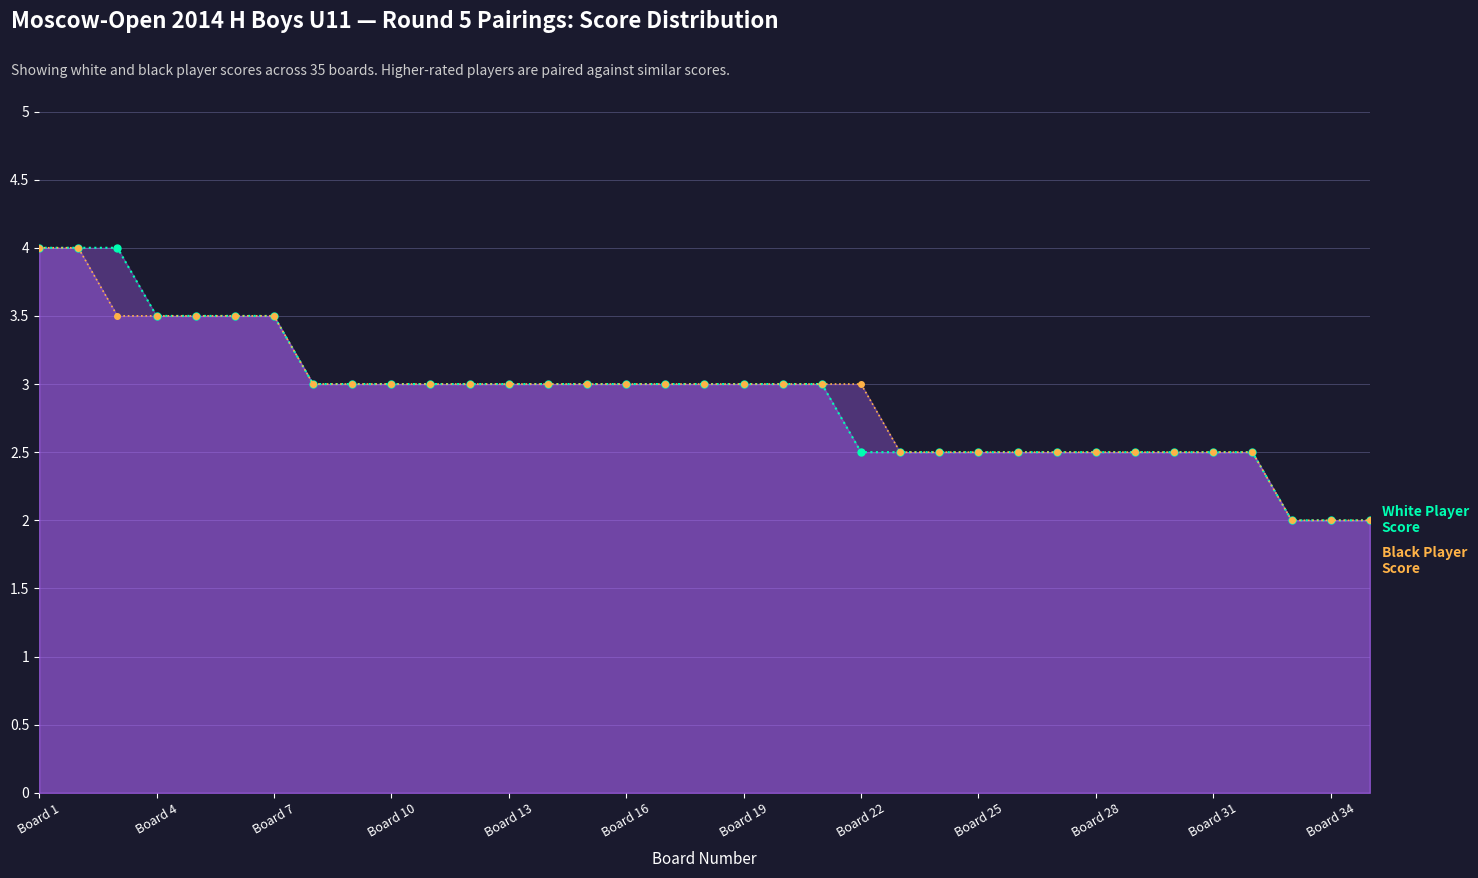

What is the minimum value shown in the chart?

2.0